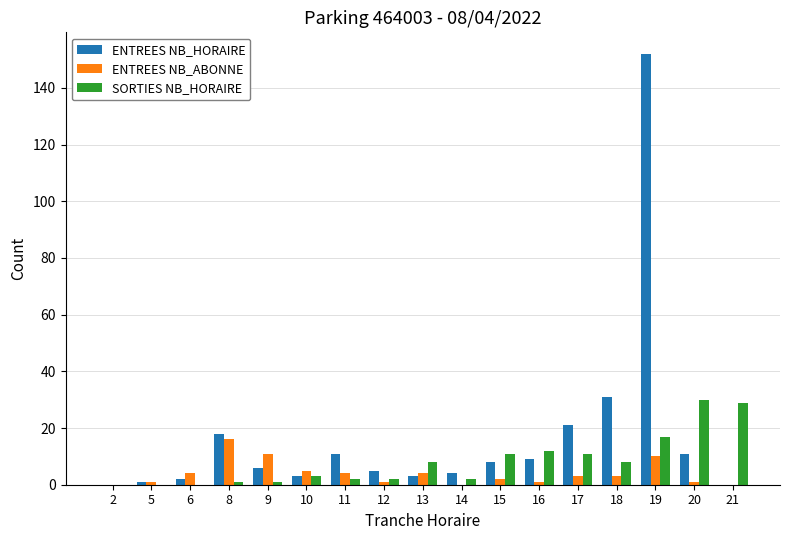

Are the bars grouped side by side (vs. stacked)?

Yes